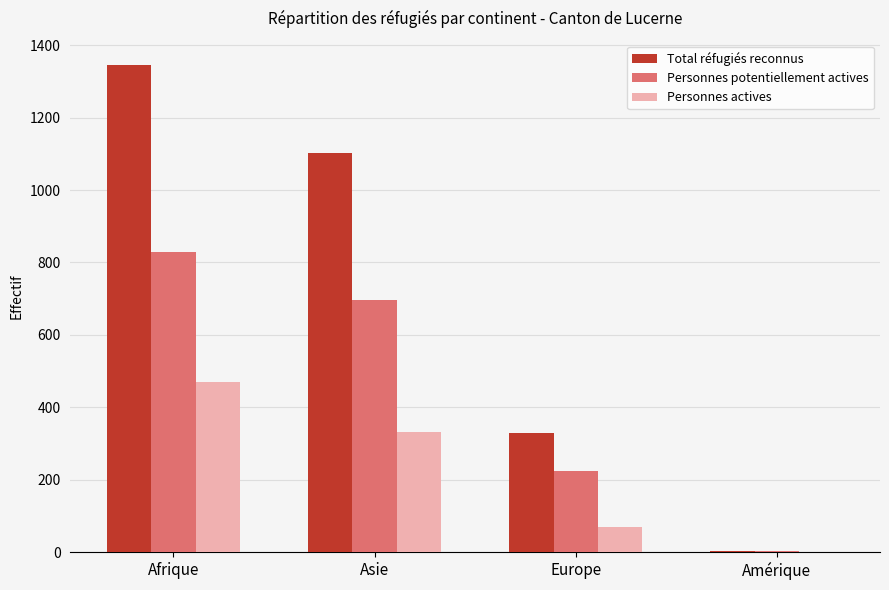

What is the maximum value for Personnes potentiellement actives?

829